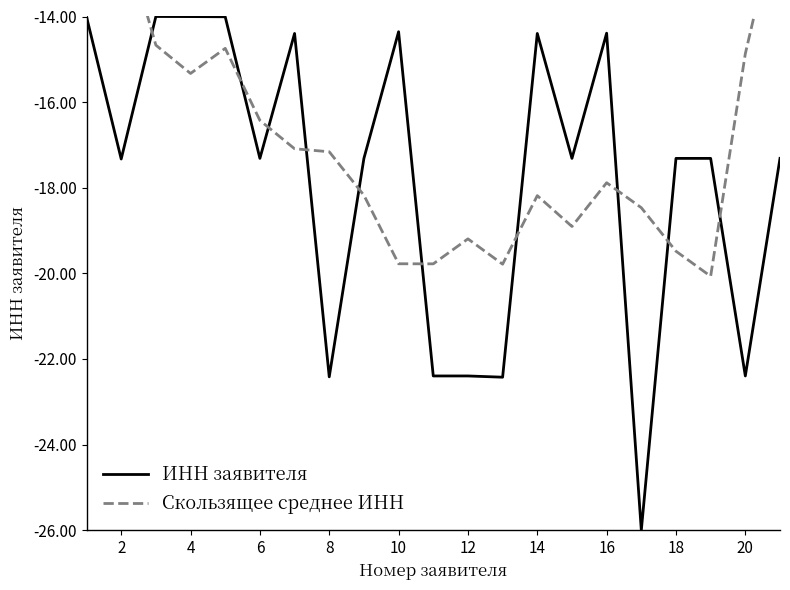

What is the difference between the second highest and minimum values in the Скользящее среднее ИНН series?

8.7